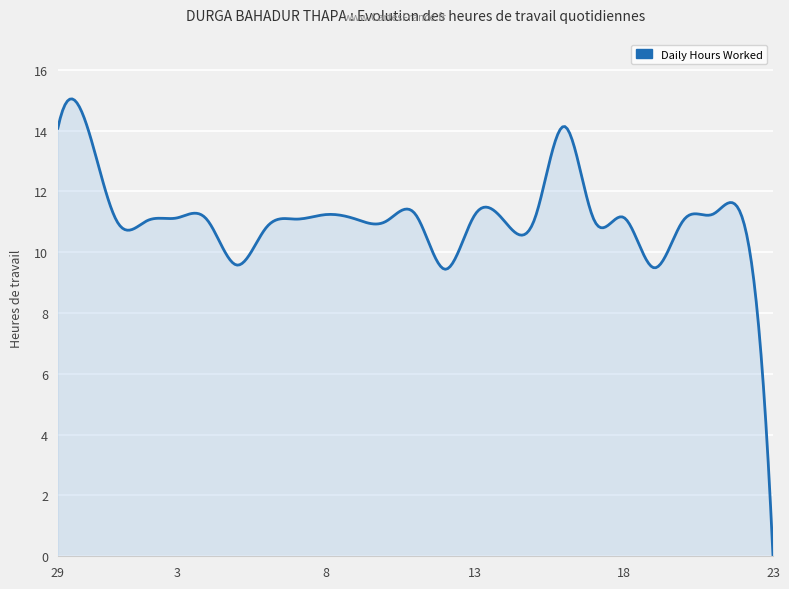

What is the greatest value displayed?

15.0